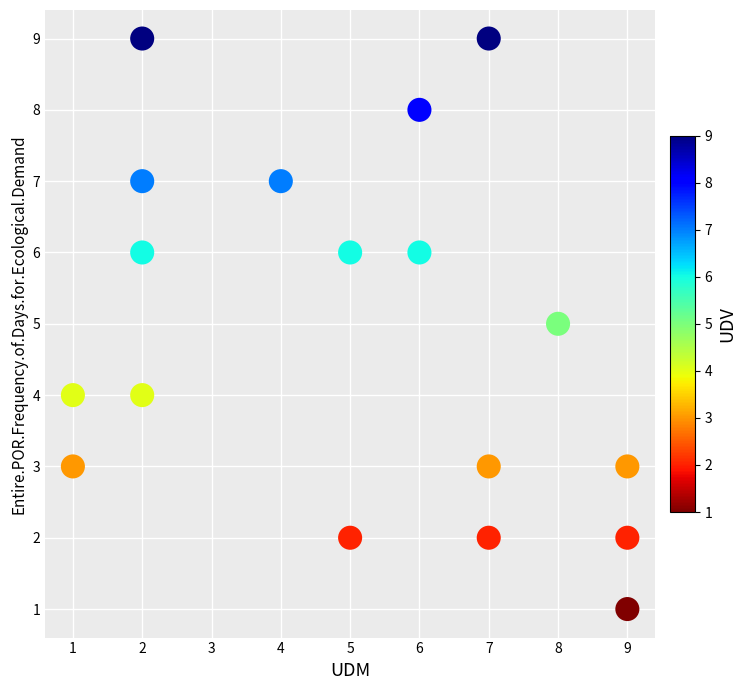

What is the range of X values (max minus min)?

8